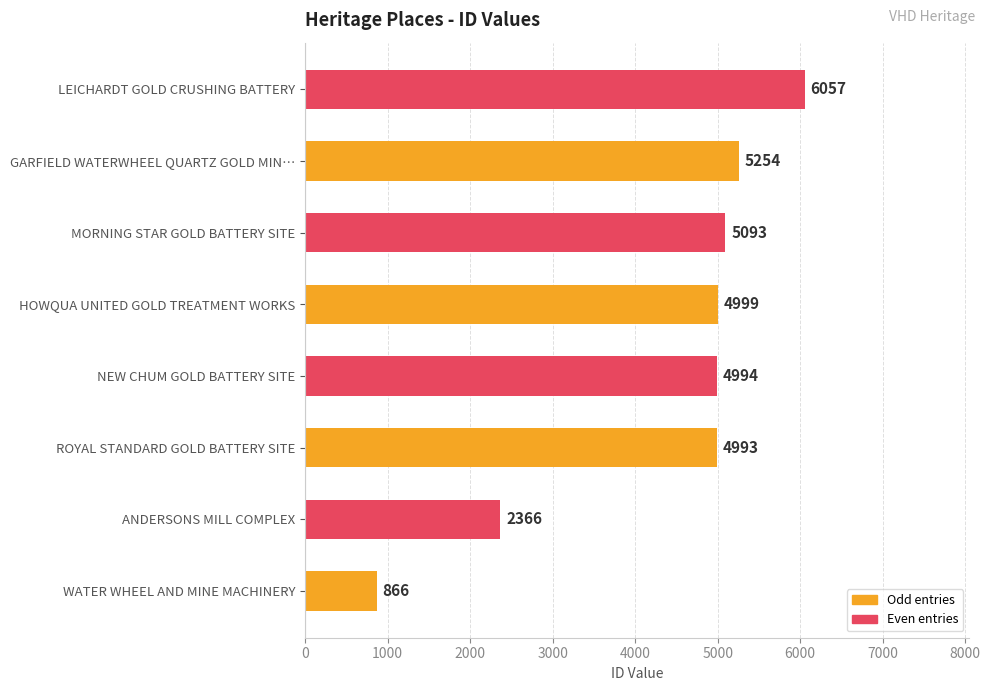

Read the value at ROYAL STANDARD GOLD BATTERY SITE, to the nearest 100.

5000